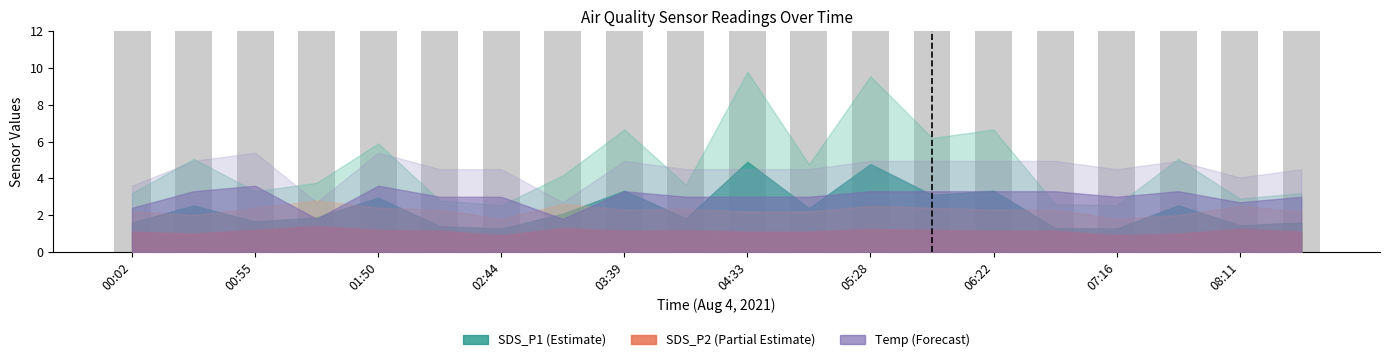

At which label is Temp closest to 16?

01:22